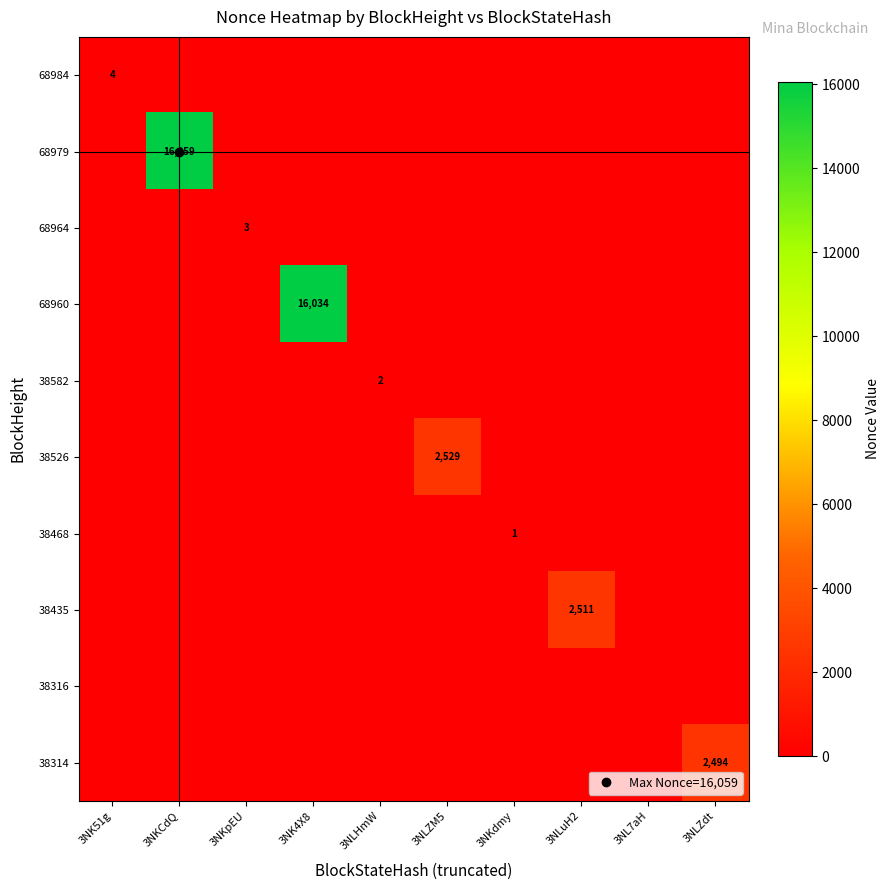

Which series has the widest spread of values?

68979